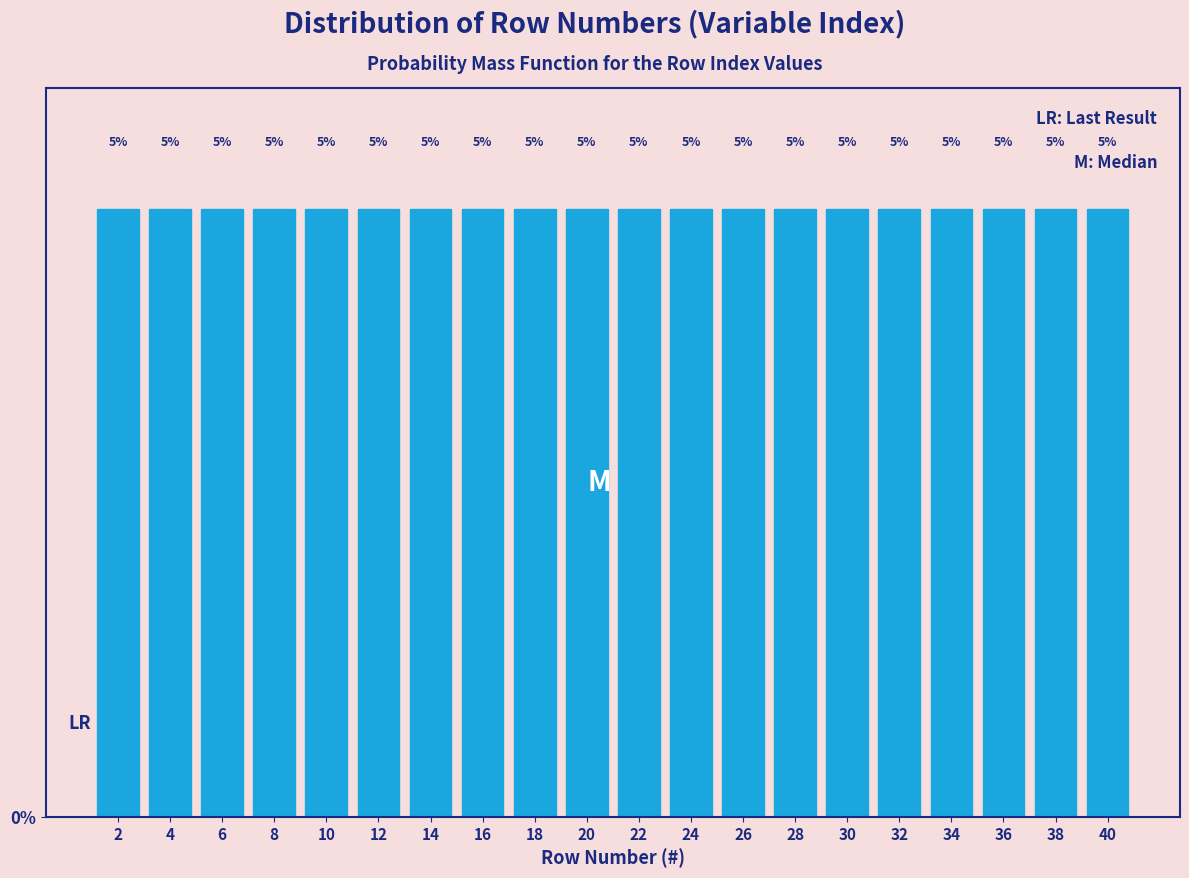

Reading left to right, list every bar in this chart as the range it spans on the x-axis followed by its height.

1 to 3: 5
3 to 5: 5
5 to 7: 5
7 to 9: 5
9 to 11: 5
11 to 13: 5
13 to 15: 5
15 to 17: 5
17 to 19: 5
19 to 21: 5
21 to 23: 5
23 to 25: 5
25 to 27: 5
27 to 29: 5
29 to 31: 5
31 to 33: 5
33 to 35: 5
35 to 37: 5
37 to 39: 5
39 to 41: 5